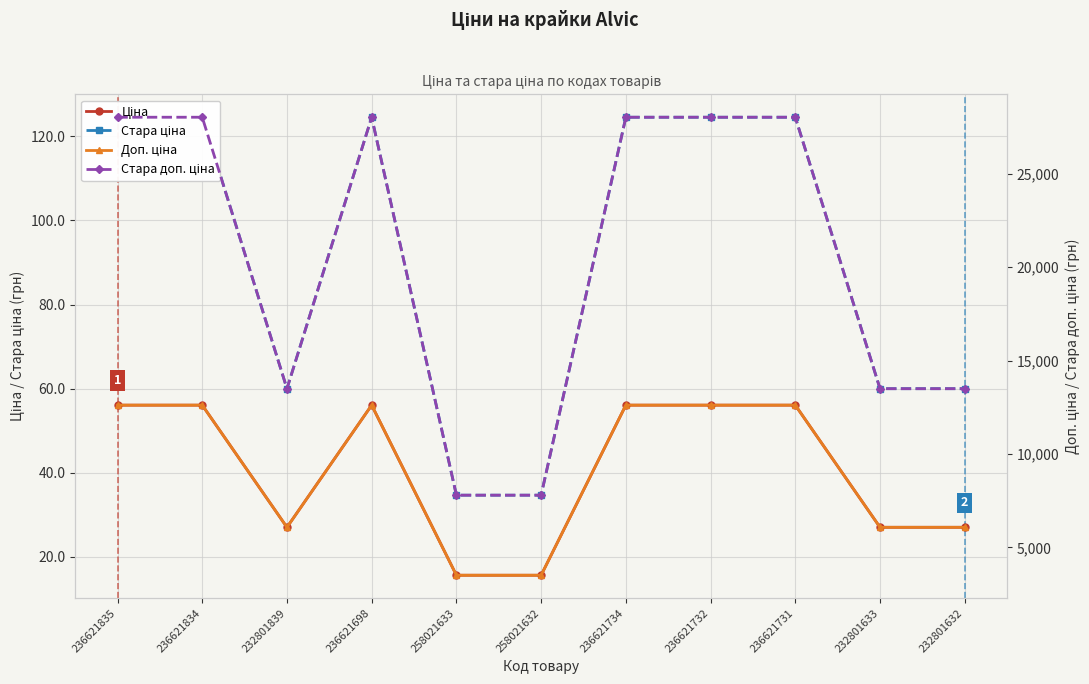

Reading left to right, transcribe all the data shown in this chart.

Ціна: 56.0	56.0	27.0	56.0	15.6	15.6	56.0	56.0	56.0	27.0	27.0
Стара ціна: 124.6	124.6	60.0	124.6	34.6	34.6	124.6	124.6	124.6	60.0	60.0
Доп. ціна: 12612.0	12612.0	6072.0	12612.0	3506.0	3506.0	12612.0	12612.0	12612.0	6072.0	6072.0
Стара доп. ціна: 28026.0	28026.0	13493.2	28026.0	7791.8	7791.8	28026.0	28026.0	28026.0	13493.2	13493.2